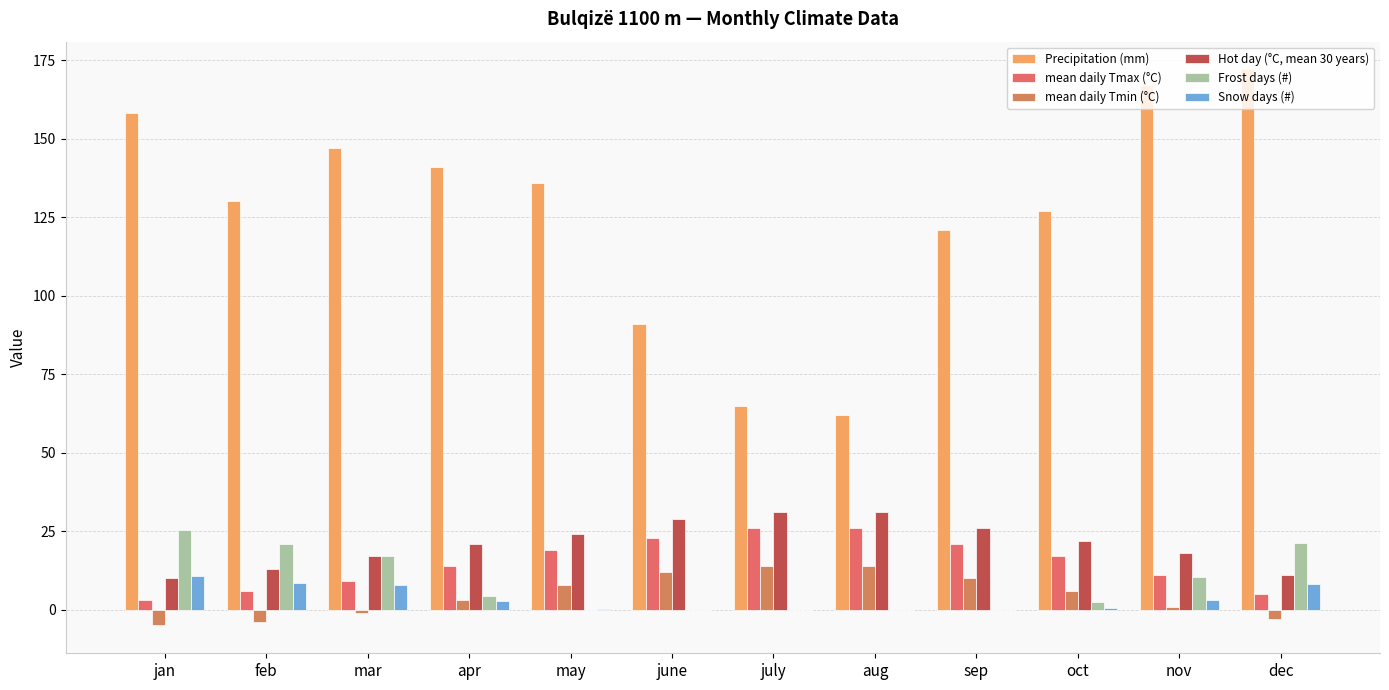

Between sep and june, which is larger?

sep